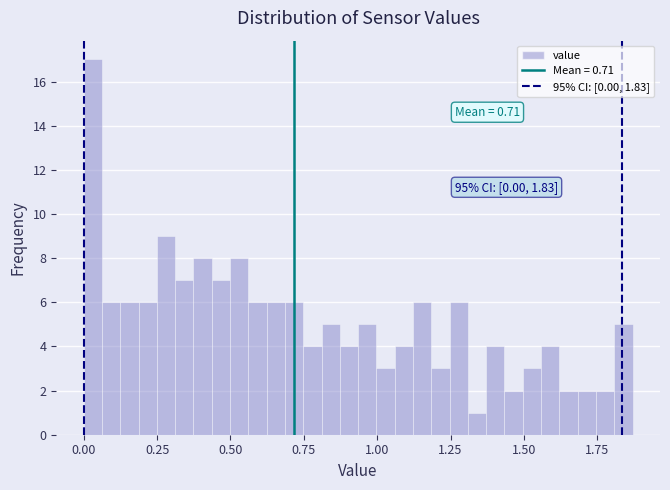

Read against the x-axis, roughly where is the centre of the tallest bar?

0.05